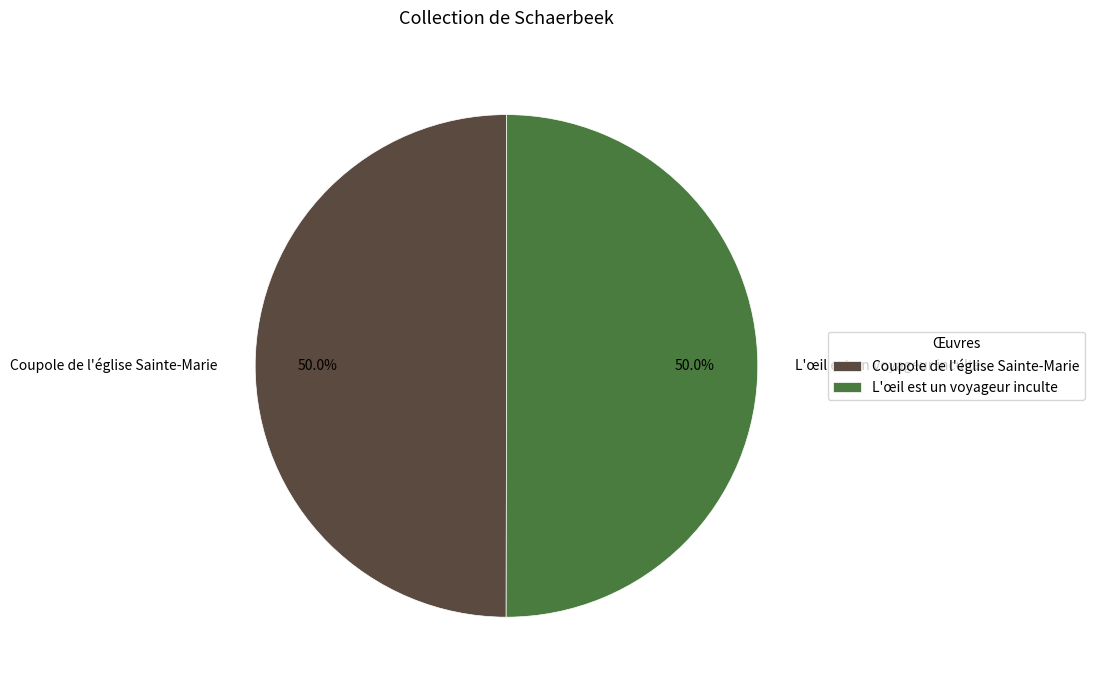

Count the number of slices in the pie.

2